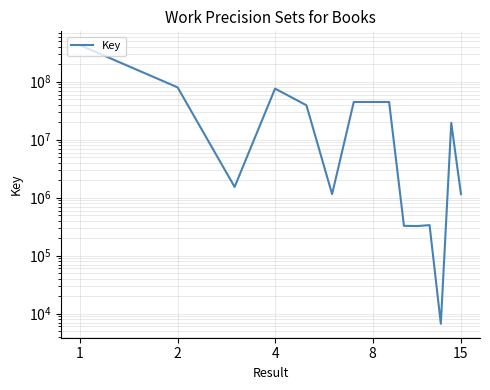

What is the difference between the maximum and minimum values?

425516890